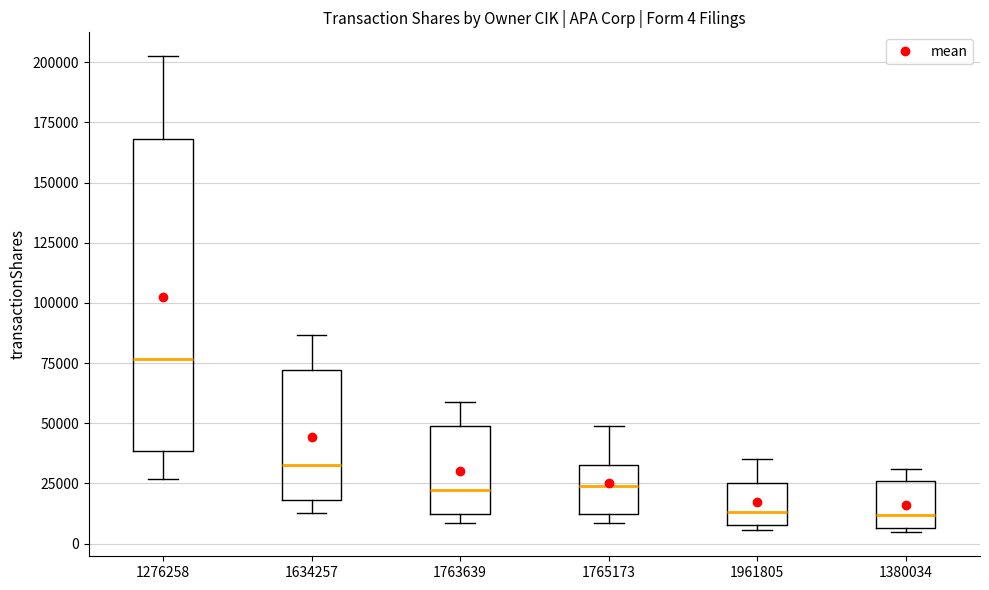

Which box is the tallest, from its lower edge to its upper edge?

1276258